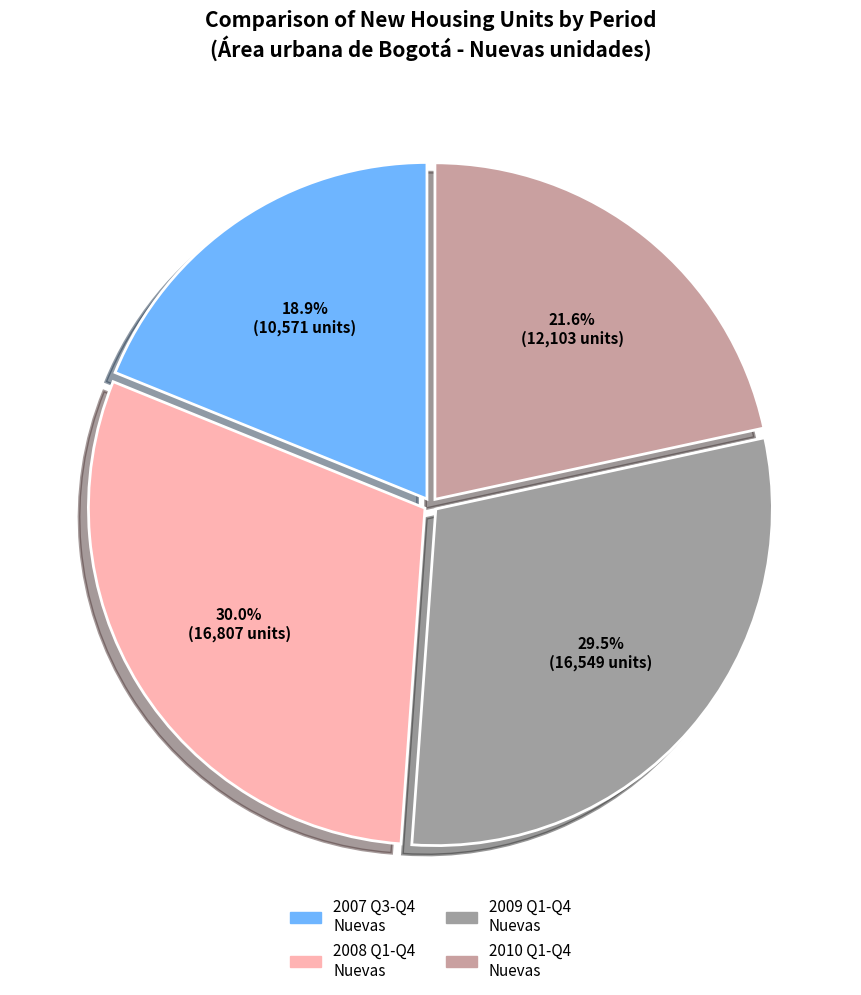

Is there a majority slice in this chart?

No